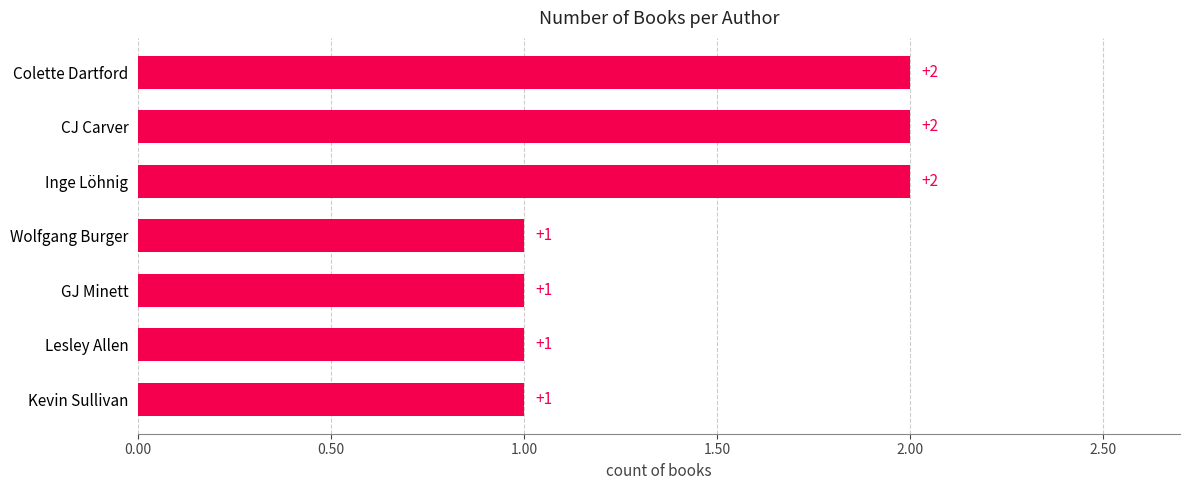

How many values are between 1 and 2?

7